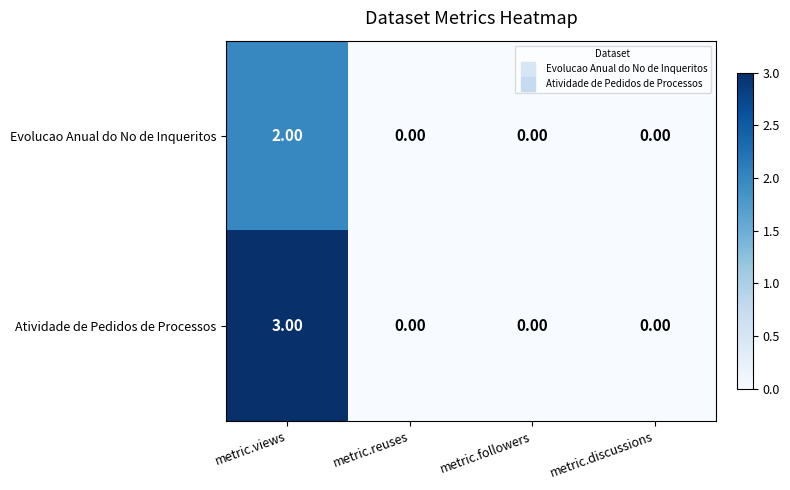

Between metric.views and metric.followers, which series saw the biggest shift?

Atividade de Pedidos de Processos